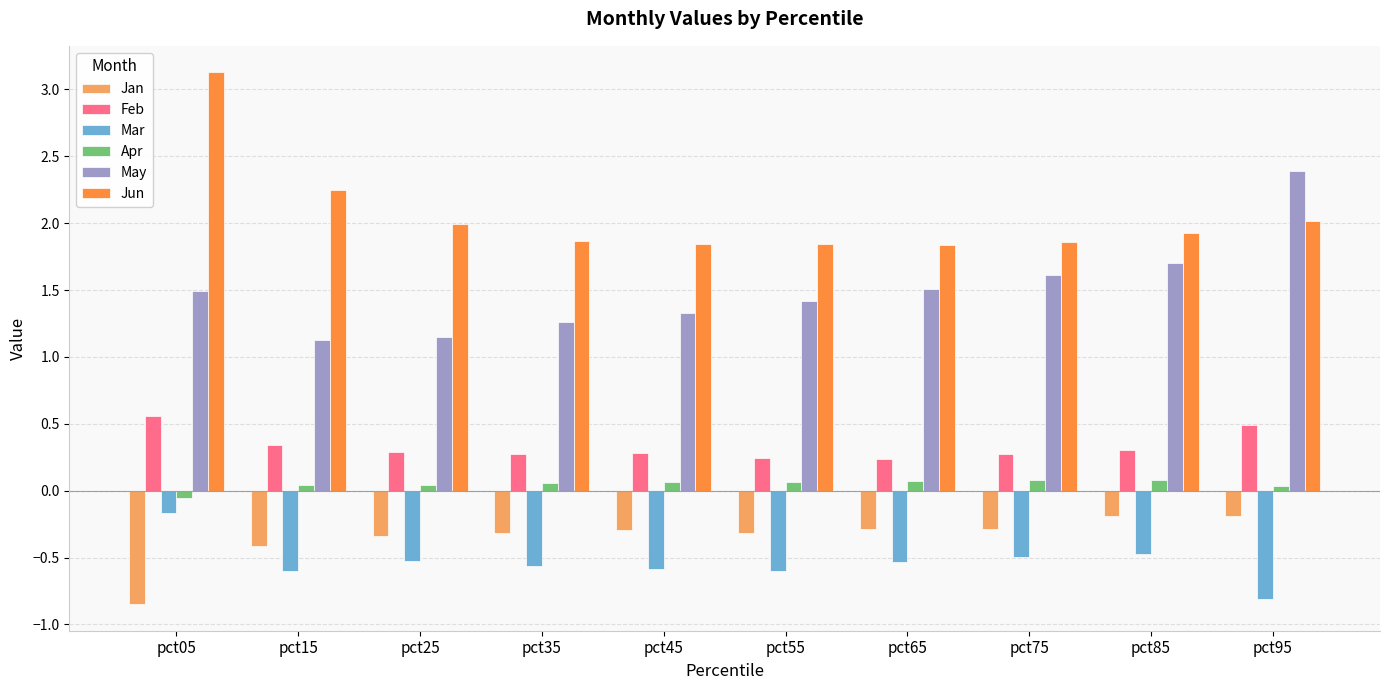

Does the chart contain any negative values?

Yes